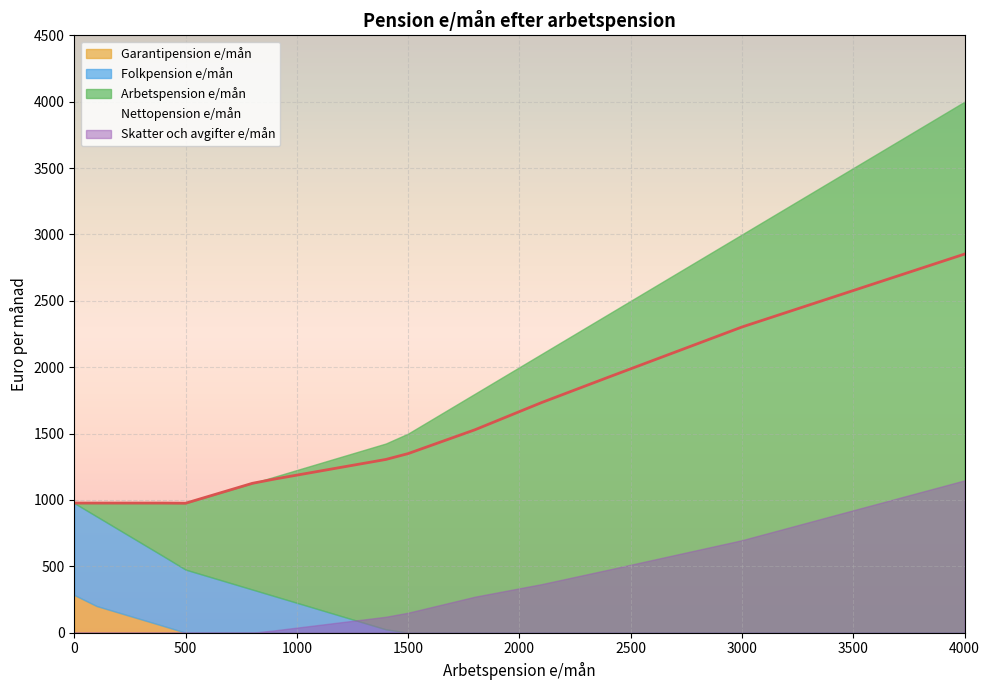

Reading left to right, transcribe all the data shown in this chart.

Folkpension e/mån: 692.5	675.4	625.4	575.4	525.4	475.4	425.4	375.4	325.4	275.4	225.3	175.3	125.3	75.3	25.4	0.0	0.0	0.0	0.0	0.0	0.0
Garantipension e/mån: 284.1	201.2	151.2	101.2	51.2	0.0	0.0	0.0	0.0	0.0	0.0	0.0	0.0	0.0	0.0	0.0	0.0	0.0	0.0	0.0	0.0
Arbetspension e/mån: 0.0	100.0	200.0	300.0	400.0	500.0	600.0	700.0	800.0	900.0	1000.0	1100.0	1200.0	1300.0	1400.0	1500.0	1800.0	2100.0	2400.0	3000.0	4000.0
Nettopension e/mån: 976.6	976.6	976.6	976.6	976.6	975.4	1025.3	1075.3	1125.3	1157.6	1187.1	1216.6	1246.1	1275.7	1305.2	1349.3	1528.7	1733.9	1925.0	2302.9	2852.2
Skatter och avgifter e/mån: 0.0	0.0	0.0	0.0	0.0	0.0	0.0	0.0	0.0	17.8	38.3	58.7	79.2	99.7	120.2	150.7	271.3	366.1	475.1	697.1	1147.8